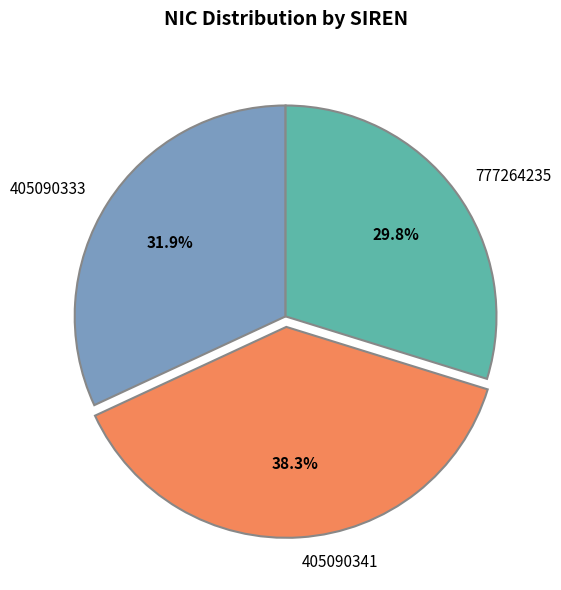

How many slices are in this pie chart?

3